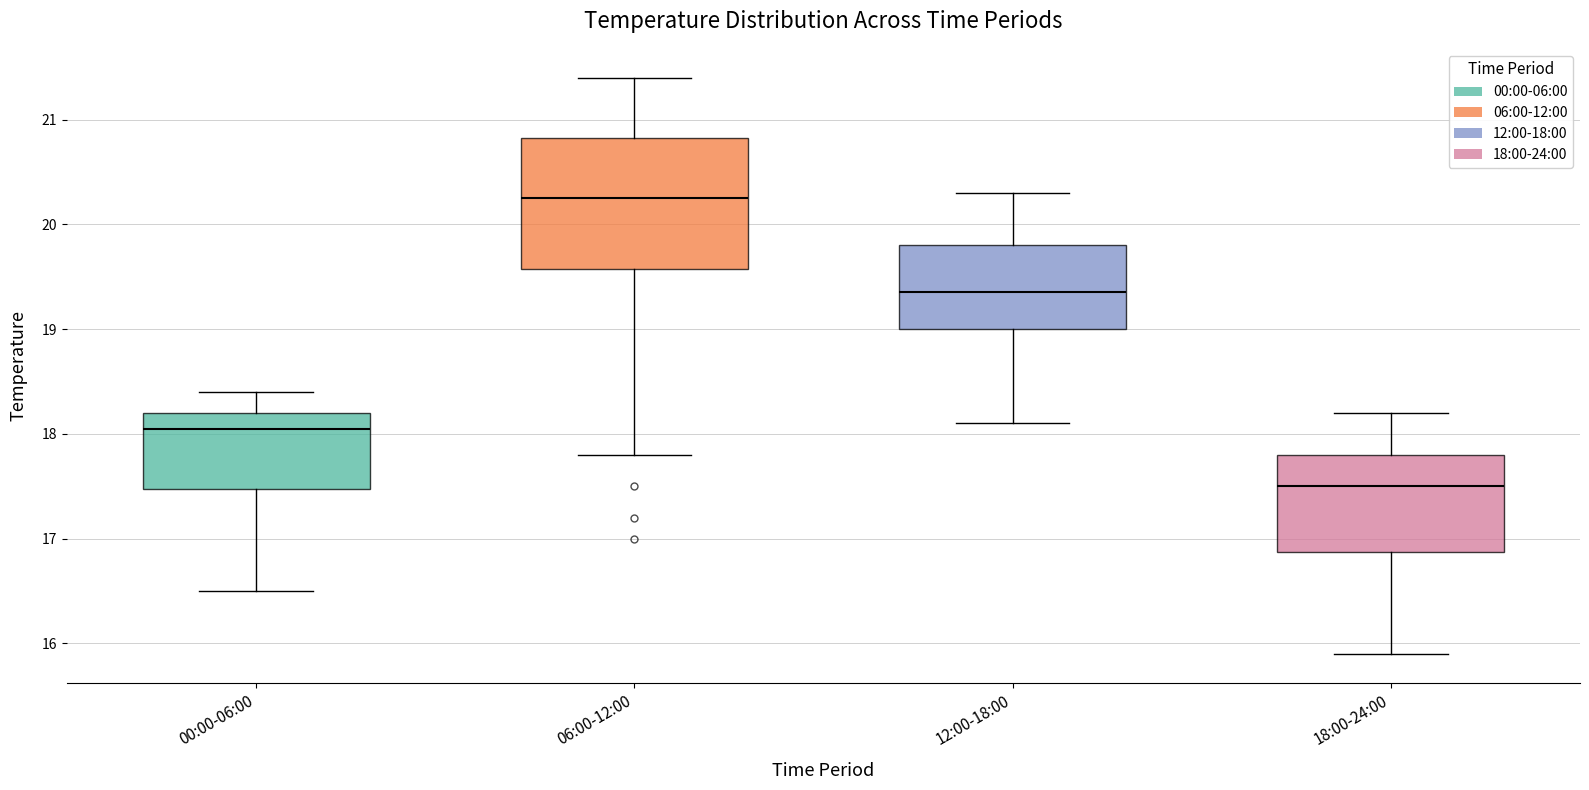

Reading left to right, transcribe this box plot: for each box, give where its median line is, the range the box spans, and where its two whiskers end, as read against the y-axis. The values are not printed on the chart, so give them approximately, as read against the axis.

00:00-06:00: median 18.1, box 17.5 to 18.2, whiskers 16.5 to 18.4
06:00-12:00: median 20.3, box 19.6 to 20.8, whiskers 17.8 to 21.4
12:00-18:00: median 19.4, box 19.0 to 19.8, whiskers 18.1 to 20.3
18:00-24:00: median 17.5, box 16.9 to 17.8, whiskers 15.9 to 18.2